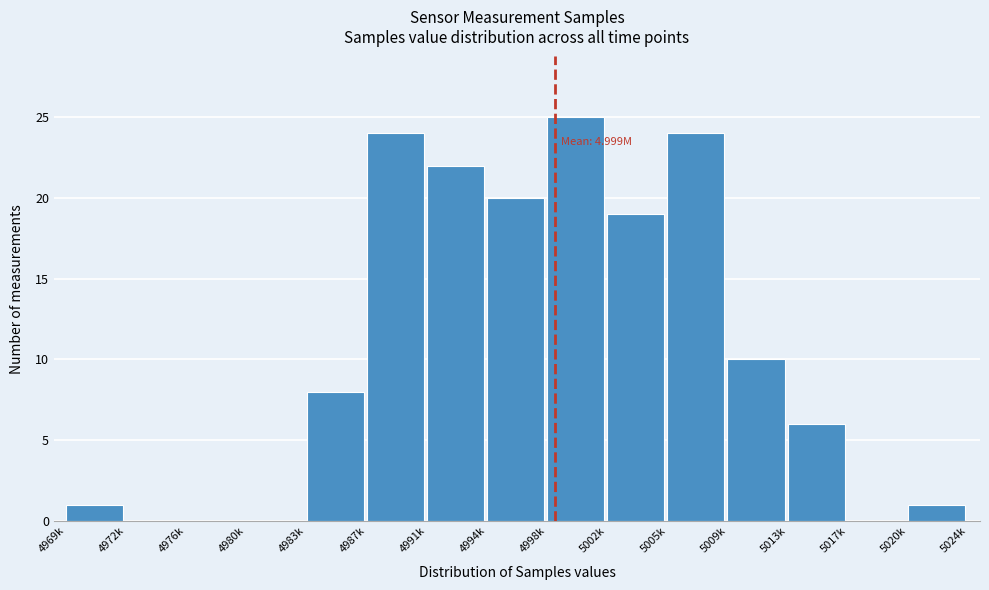

Reading right to left, what are all the values shown in this chart?

5020k=1	5017k=0	5013k=6	5009k=10	5005k=24	5002k=19	4998k=25	4994k=20	4991k=22	4987k=24	4983k=8	4980k=0	4976k=0	4972k=0	4969k=1